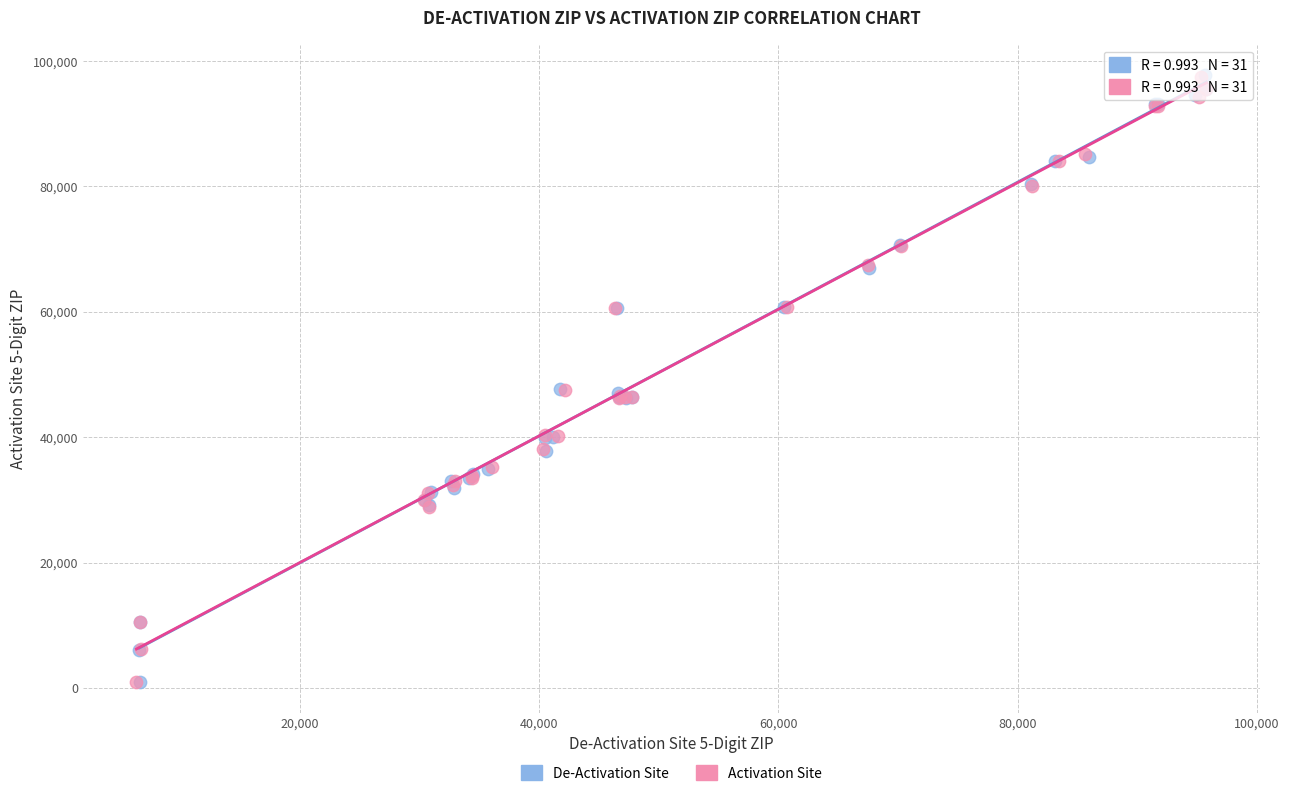

What are all the series names shown in the legend?

De-Activation Site, Activation Site